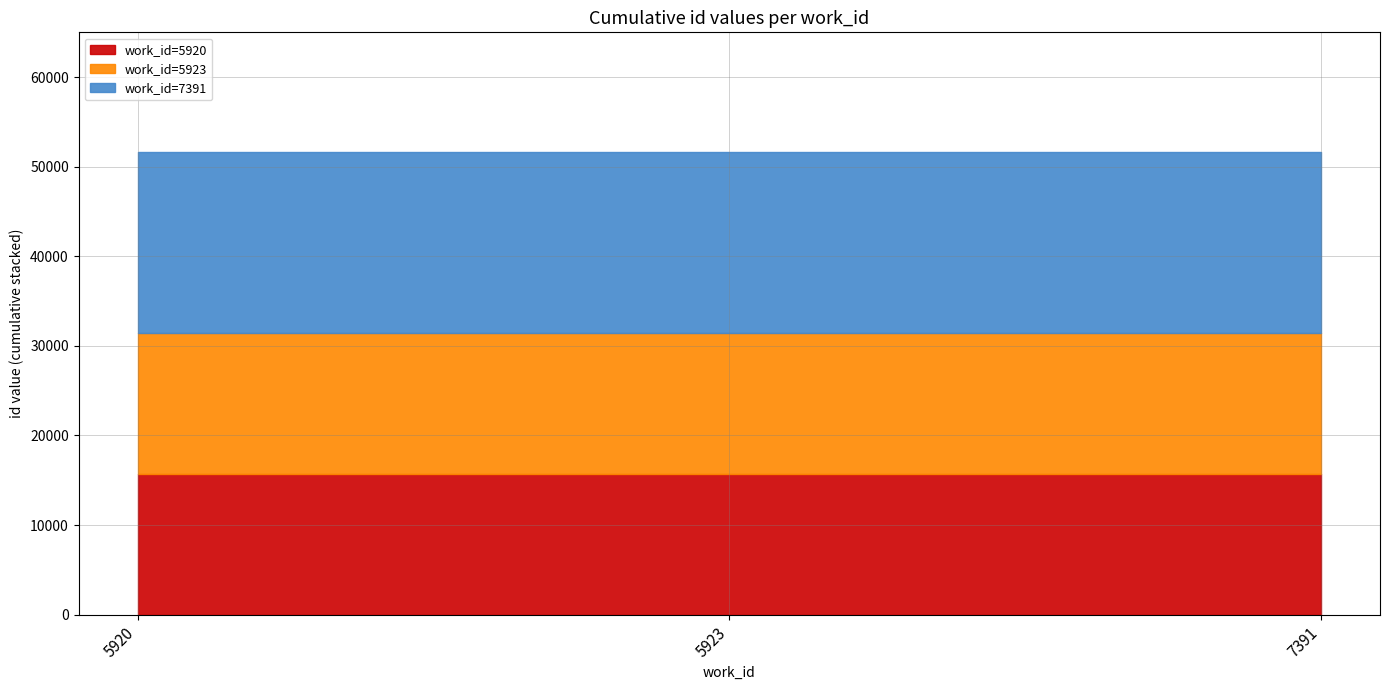

Does the chart display data point markers on the line(s)?

No